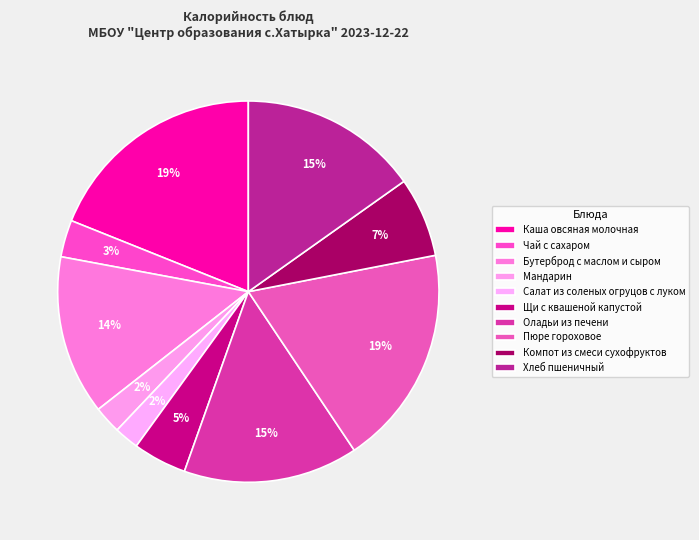

Which category has the smallest portion of the pie?

Салат из соленых огруцов с луком